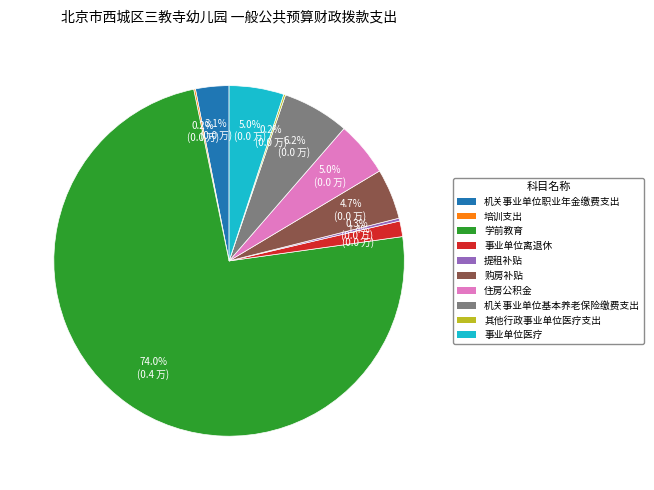

How much of the chart is everything except 住房公积金?

95.0%